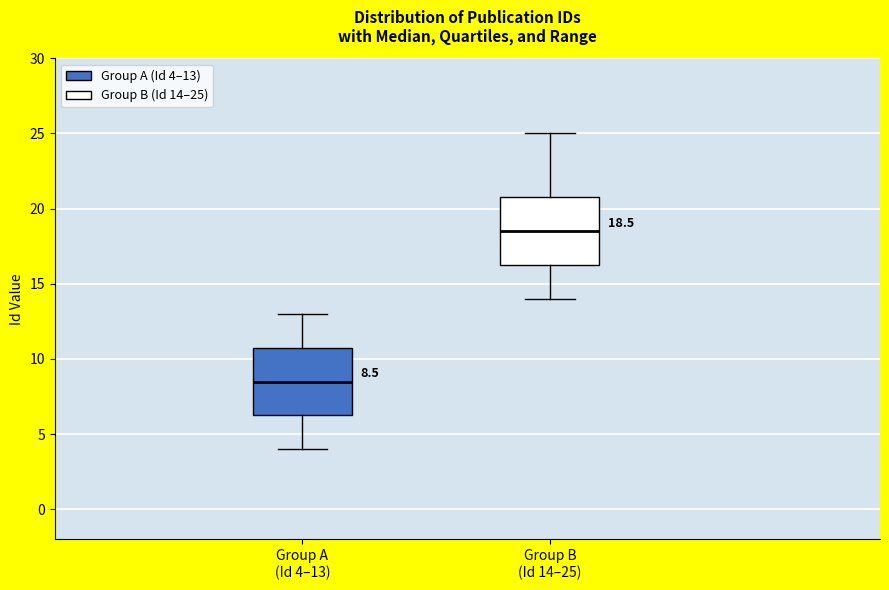

Which box's median line is the lowest?

Group A (Id 4–13)